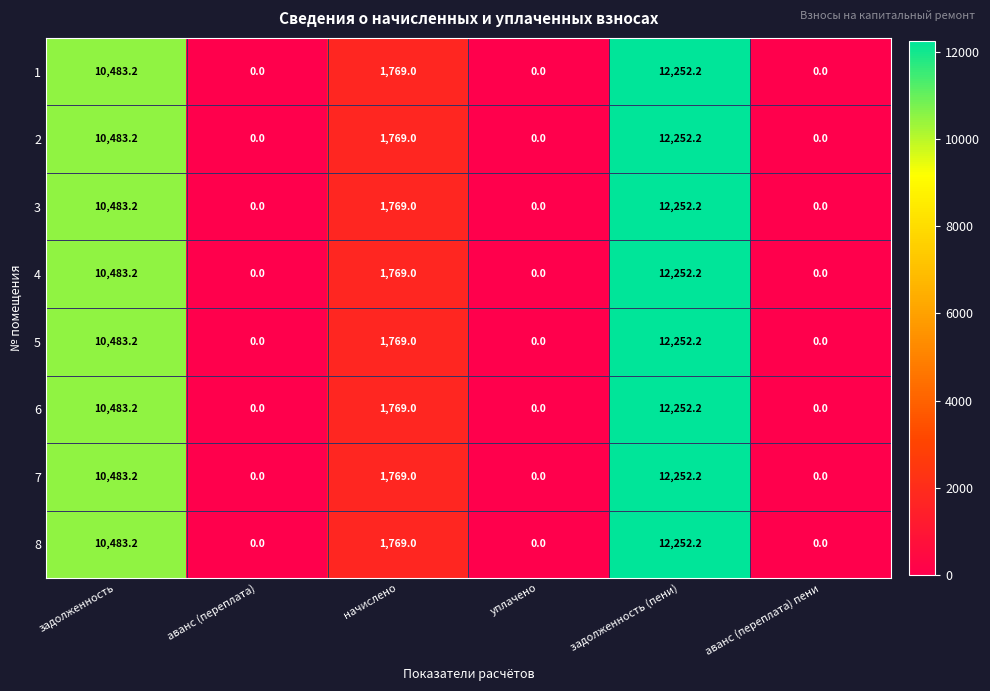

Where is 4 nearest to the value 6126?

начислено